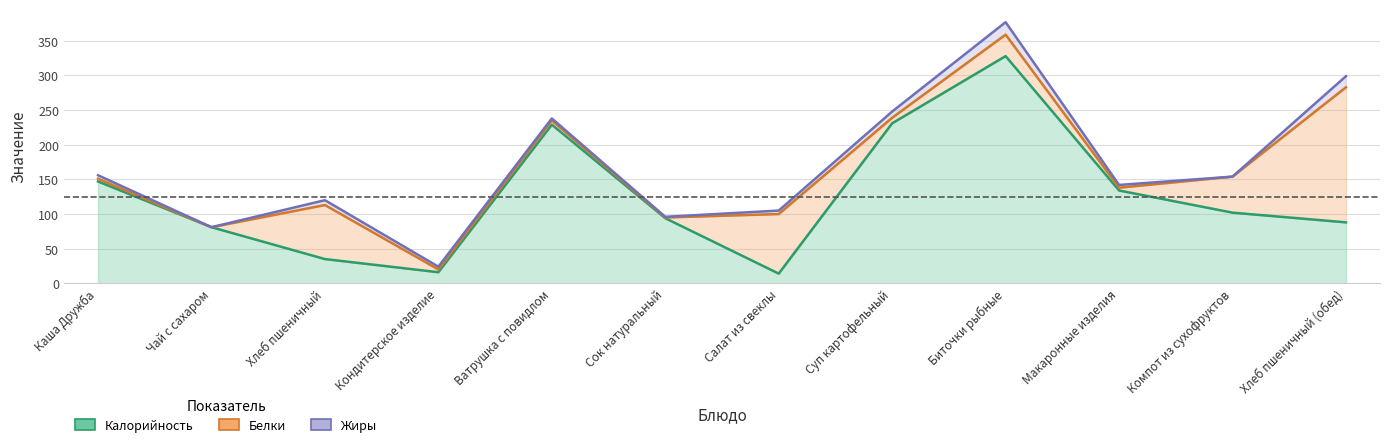

What is the label of the 1st point from the right?

Хлеб пшеничный (обед)